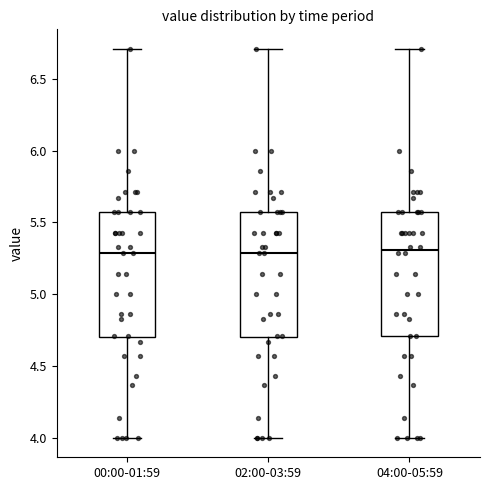

Reading left to right, read every box against the y-axis: the position of its median line, the range the box covers, and the ends of its whiskers. The values are not printed on the chart, so give them approximately, as read against the axis.

00:00-01:59: median 5.30, box 4.70 to 5.55, whiskers 4.00 to 6.70
02:00-03:59: median 5.30, box 4.70 to 5.55, whiskers 4.00 to 6.70
04:00-05:59: median 5.30, box 4.70 to 5.55, whiskers 4.00 to 6.70